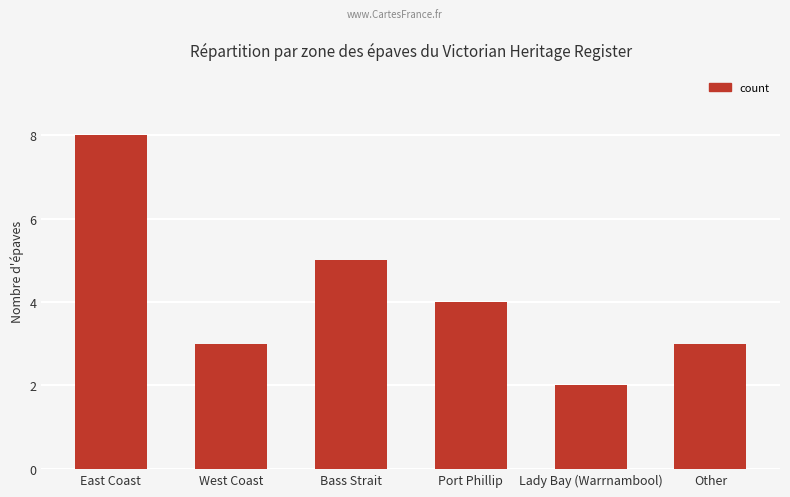

What position from the left is Other?

6